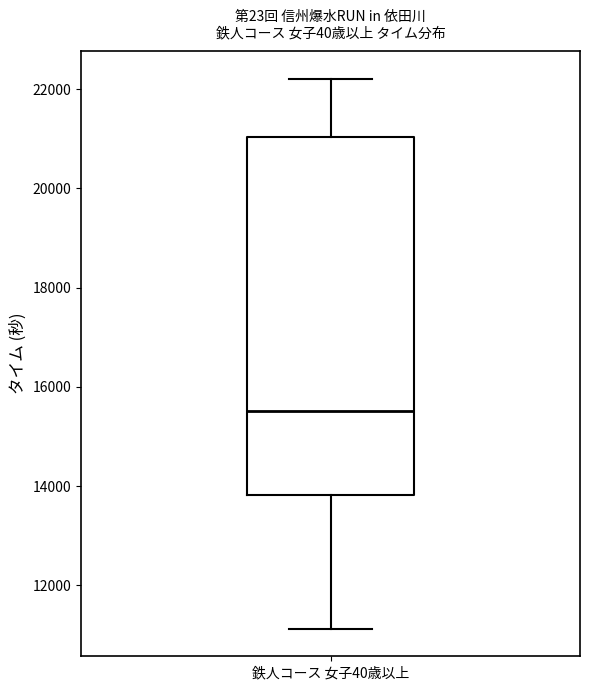

Where is the upper edge of the box for 鉄人コース 女子40歳以上 on the y-axis? The values are not printed on the chart, so give them approximately, as read against the axis.

21000